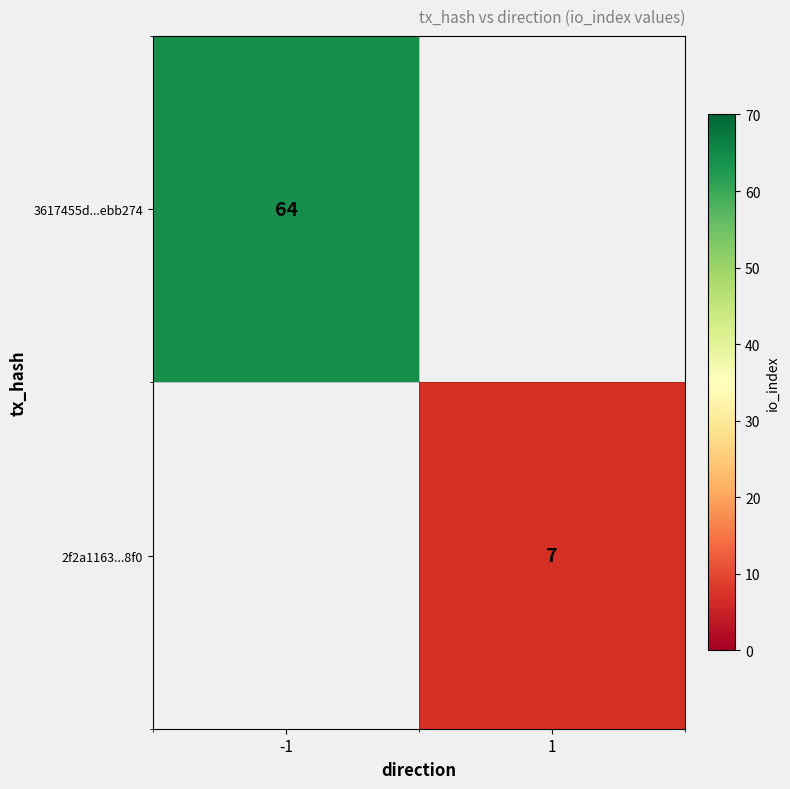

The value of 3617455d...ebb274 at -1 is 24. True or false?

False